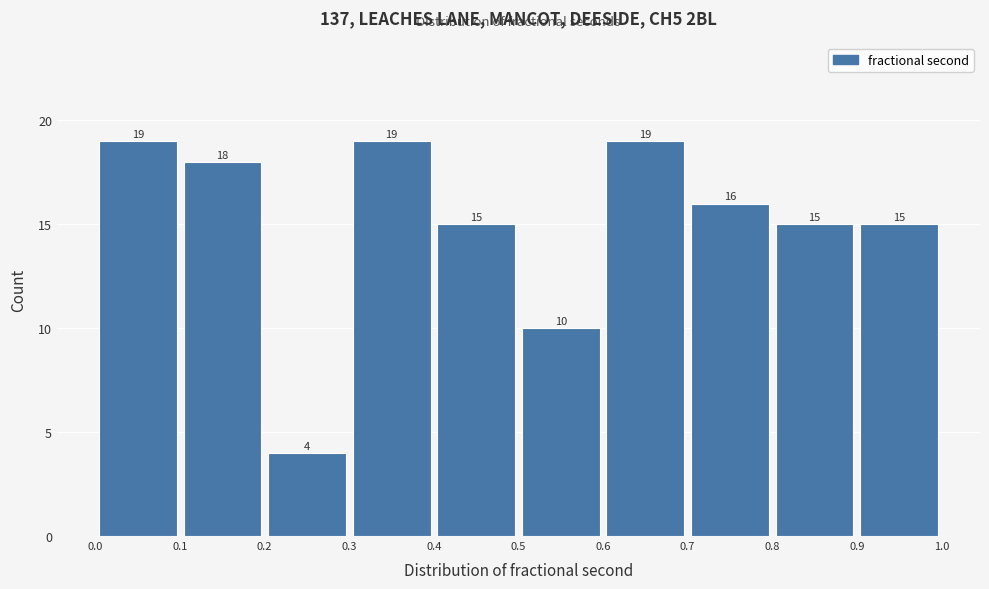

What is the height of the bar covering 0.0 to 0.1 on the x-axis?

19